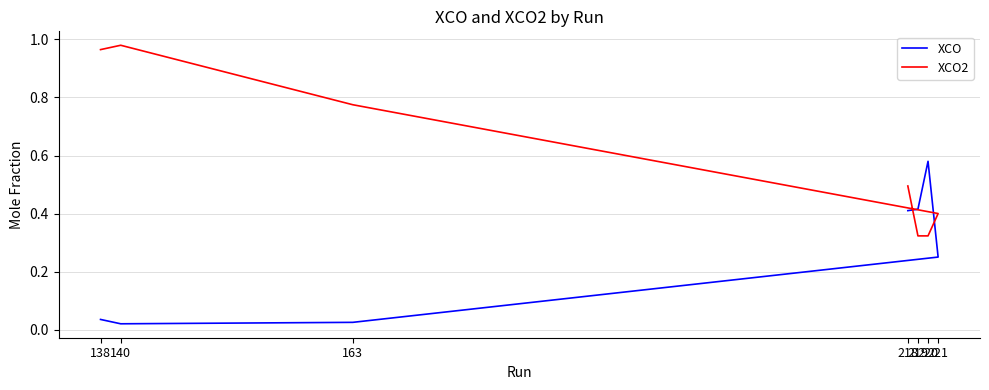

Rank the series by their maximum value, from highest to lowest.

XCO2, XCO